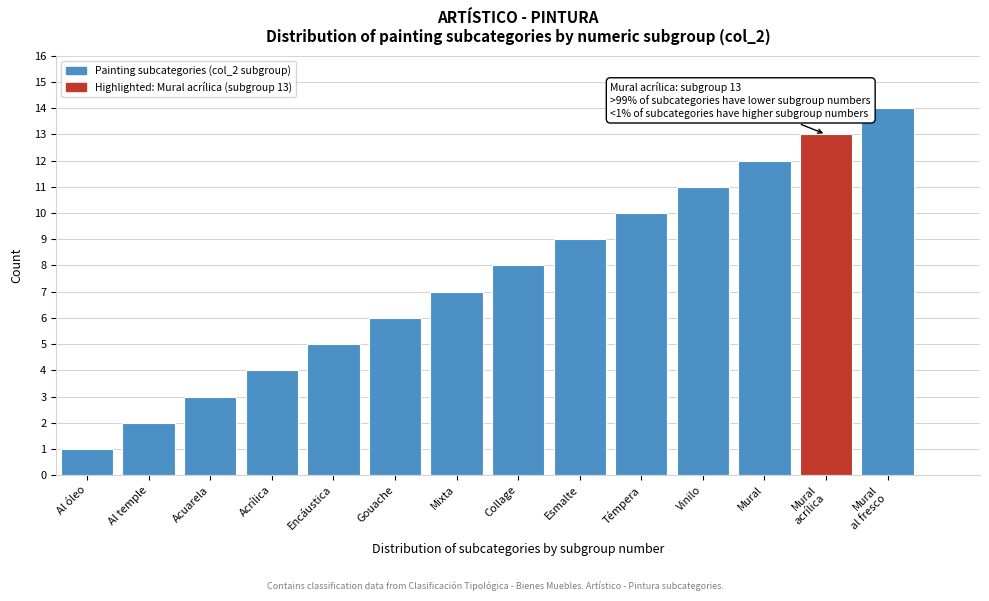

What is the change in value from Al óleo to Acuarela?

+2